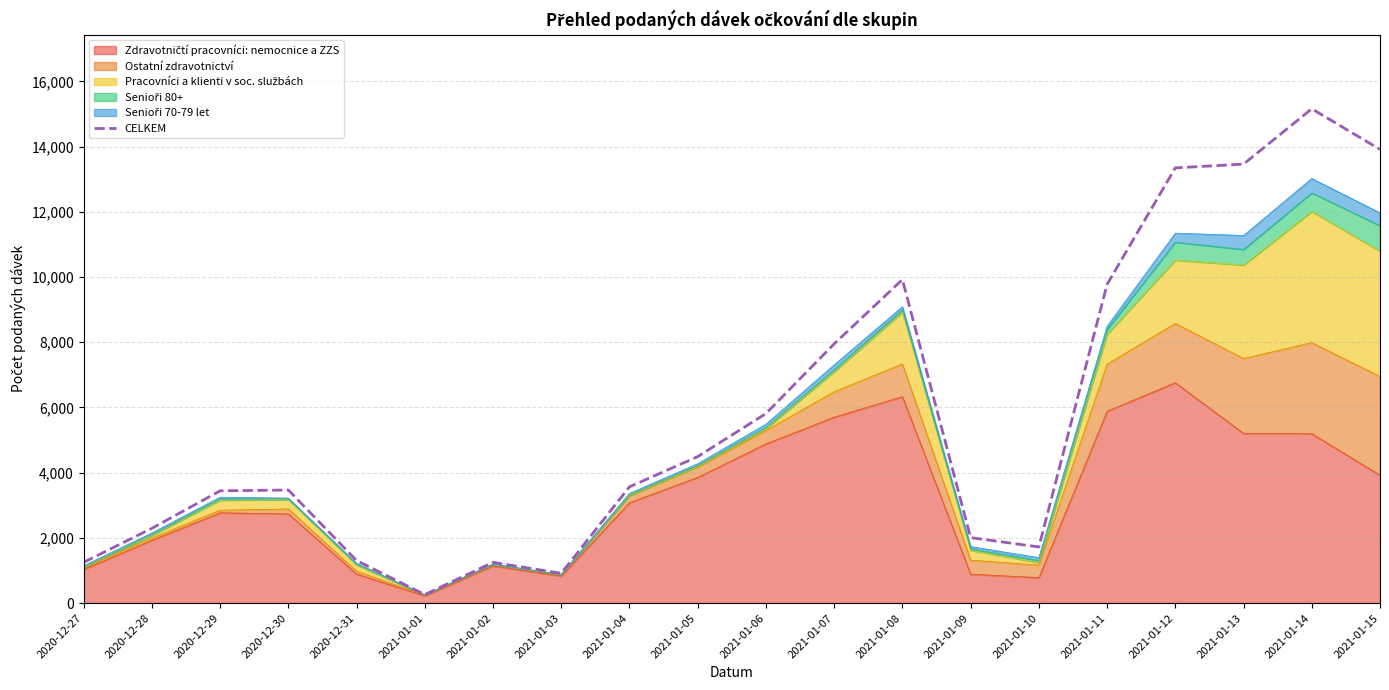

Which category has the lowest value across all series?

2021-01-01